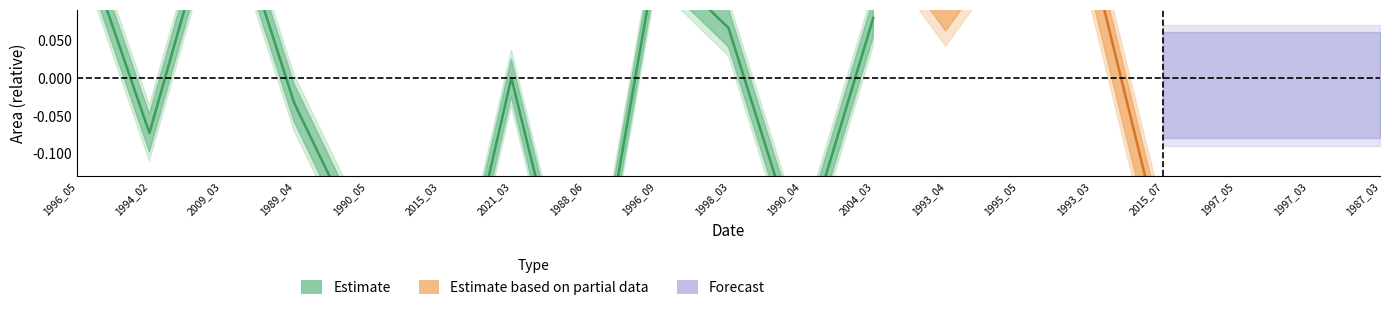

True or false: origWaterArea has a value of 1.2 at 1993_03.

False